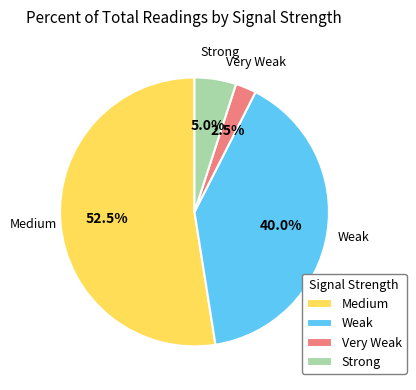

How many slices are in this pie chart?

4